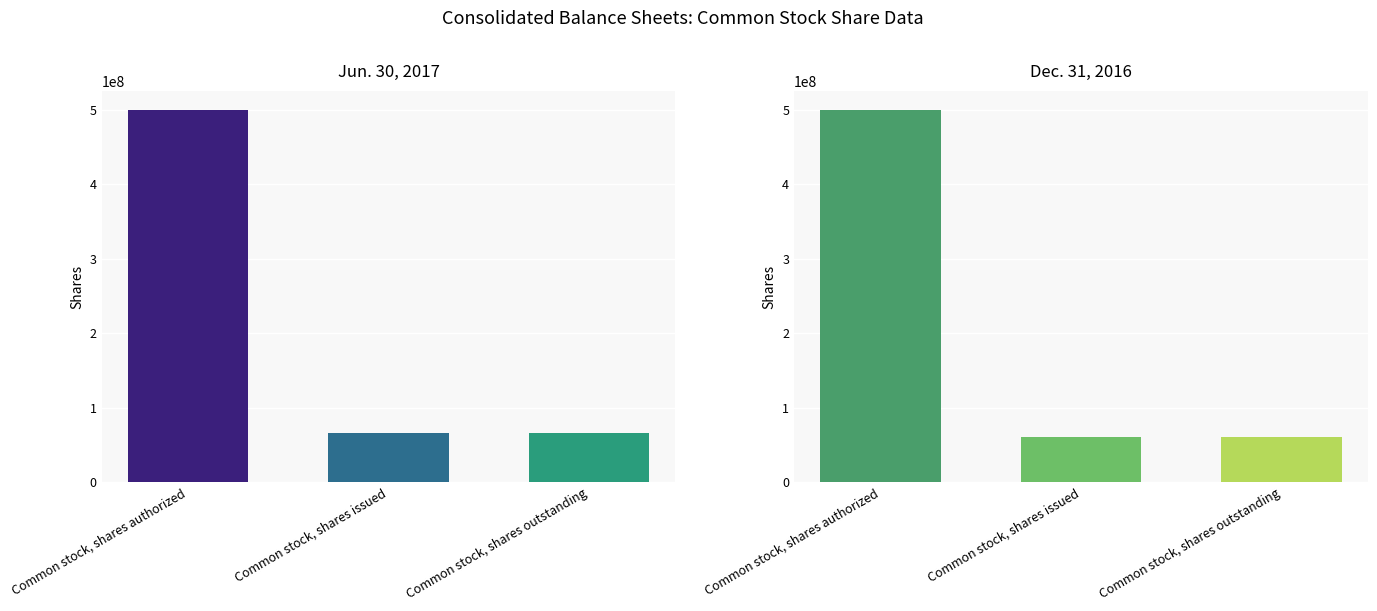

Which series changed the most between Common stock, shares issued and Common stock, shares outstanding?

Jun. 30, 2017